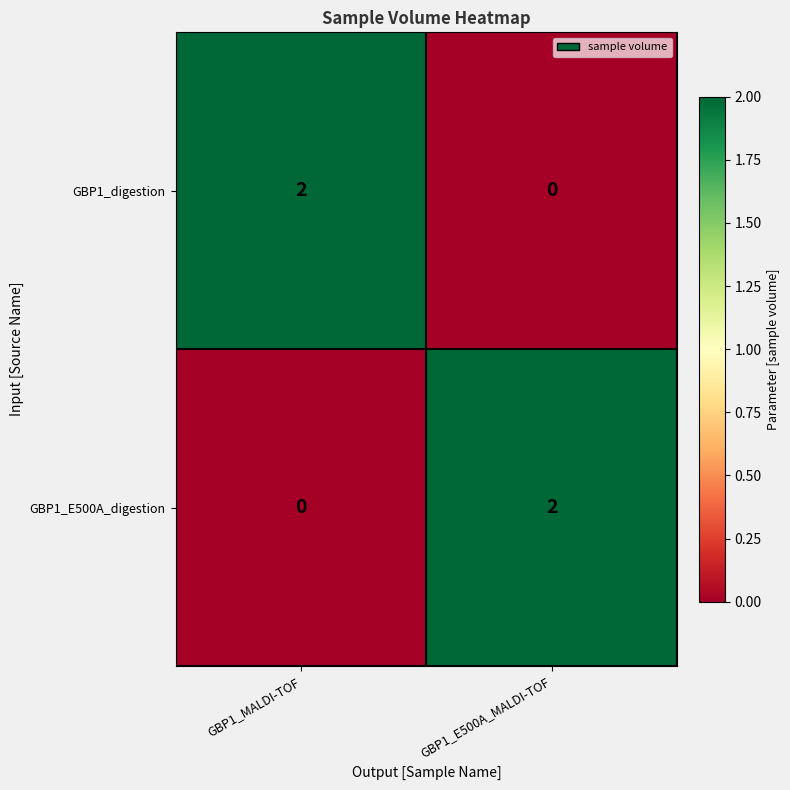

Which category has the highest value in the GBP1_E500A_digestion series?

GBP1_E500A_MALDI-TOF